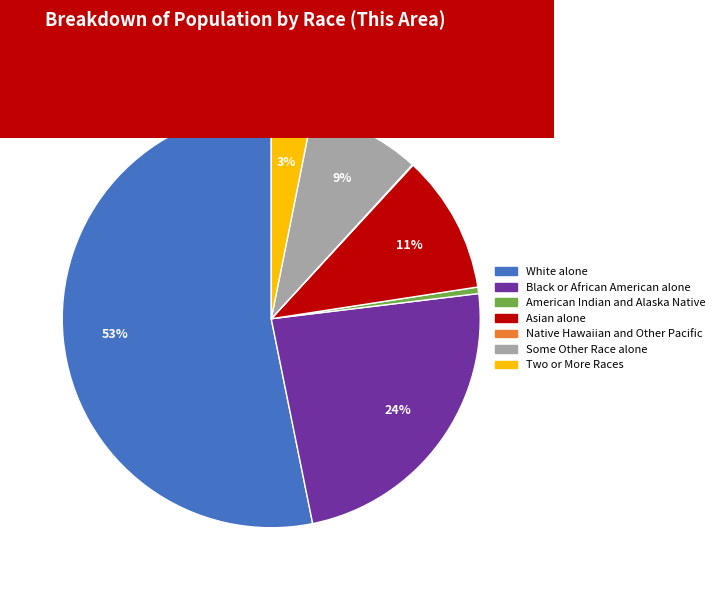

Which has a higher value, Asian alone or Some Other Race alone?

Asian alone